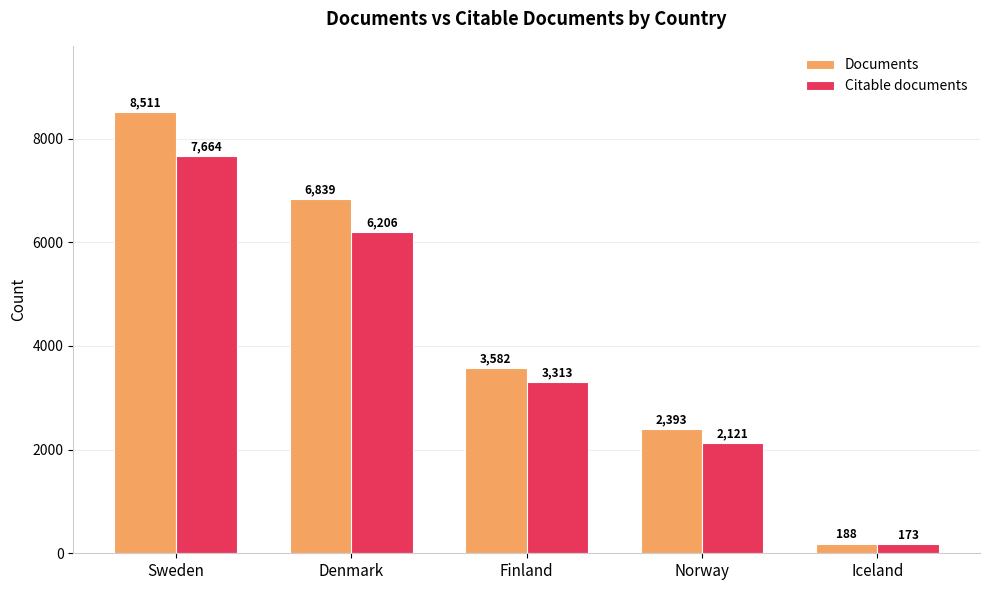

Is the value of Documents at Sweden greater than the value of Citable documents at Norway?

Yes